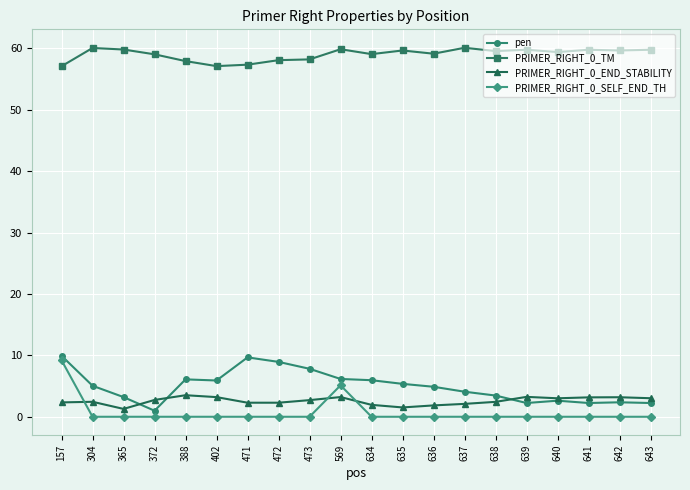

Between 157 and 641, which series saw the biggest shift?

PRIMER_RIGHT_0_SELF_END_TH